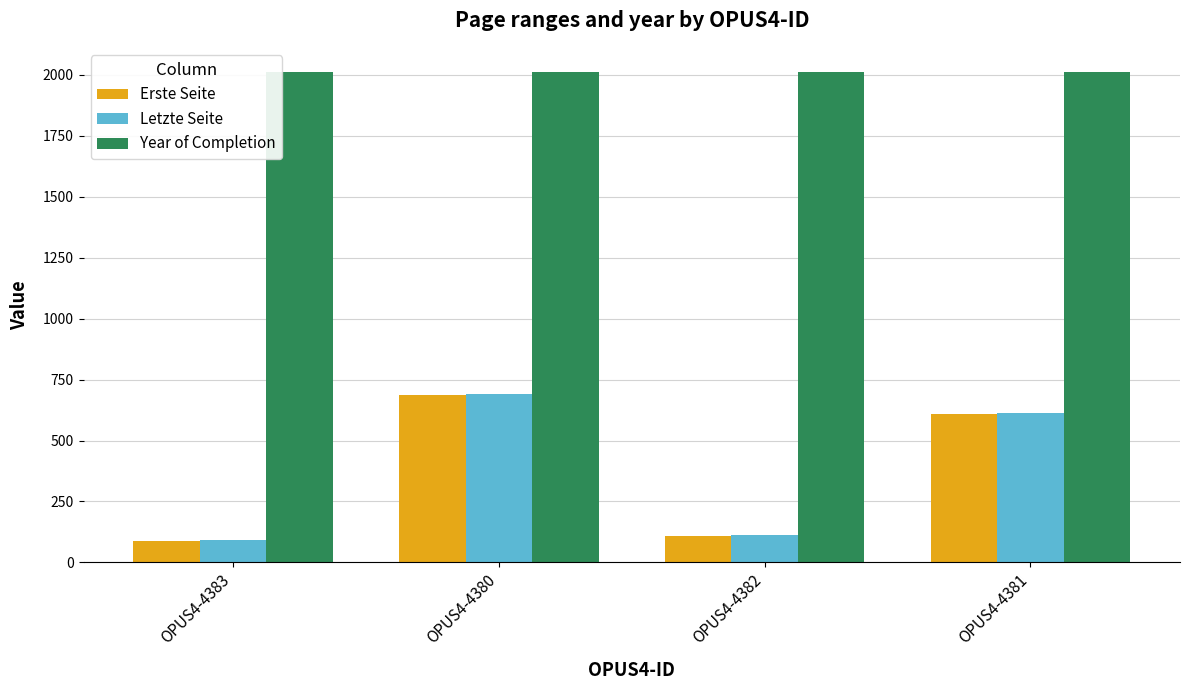

Count the number of data series in this chart.

3